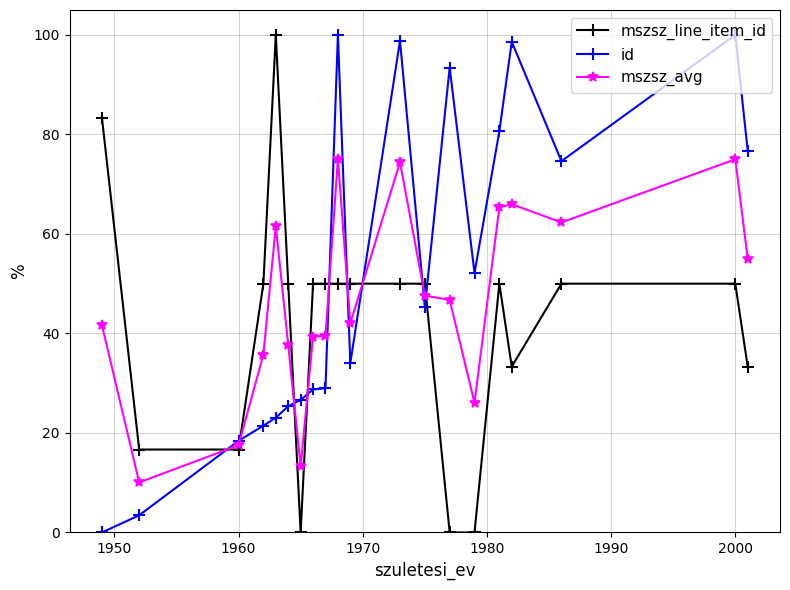

True or false: mszsz_avg has more than 2 points higher than both neighbors.

True